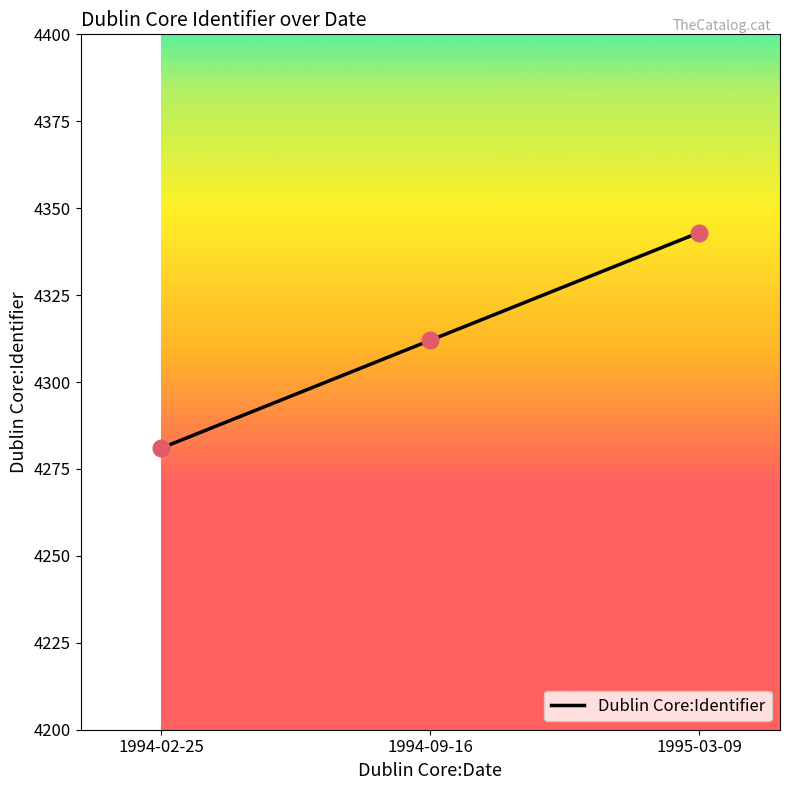

What is the change in value from 1994-02-25 to 1995-03-09?

+62